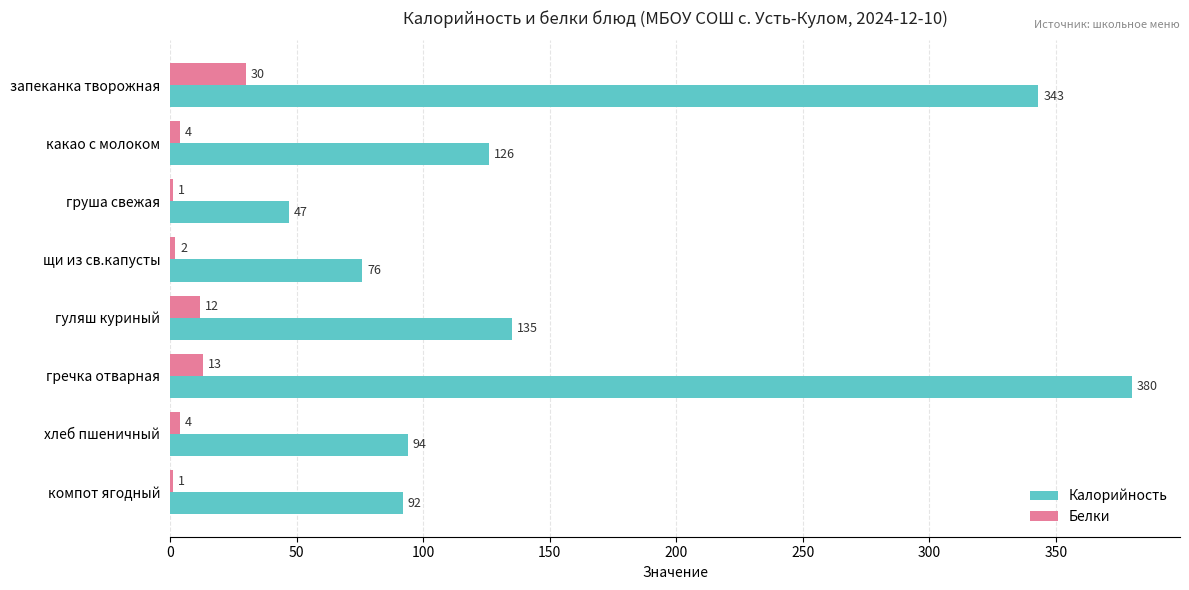

What are all the series names shown in the legend?

Калорийность, Белки